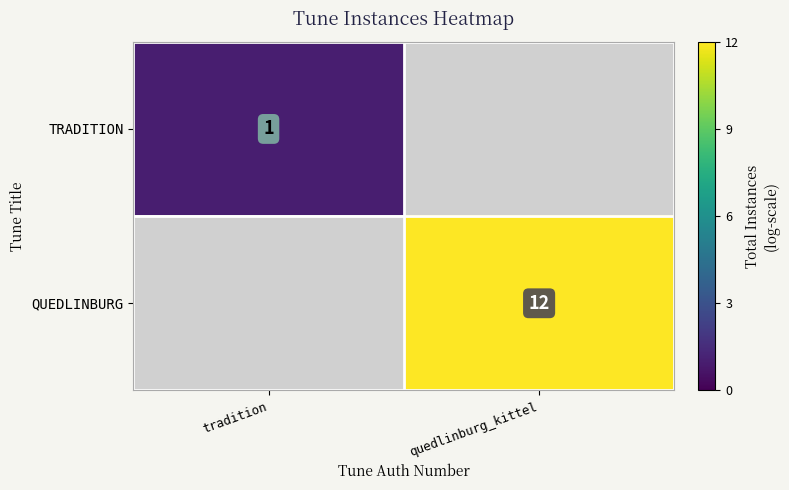

True or false: QUEDLINBURG has a value of 12 at quedlinburg_kittel.

True